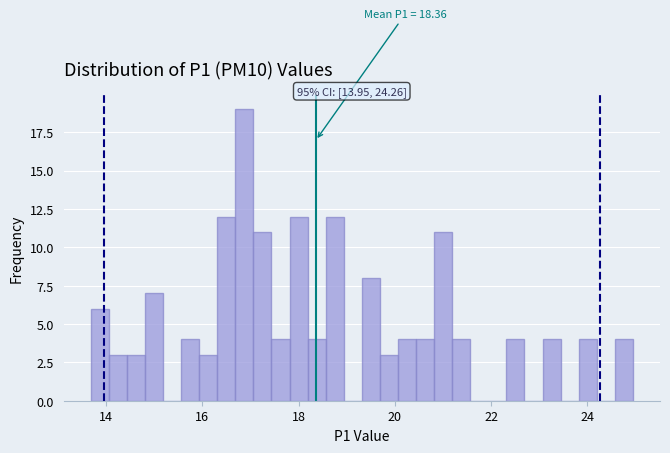

Around what value on the x-axis is the tallest bar? Give the approximate position of its centre, as read against the axis.

16.8